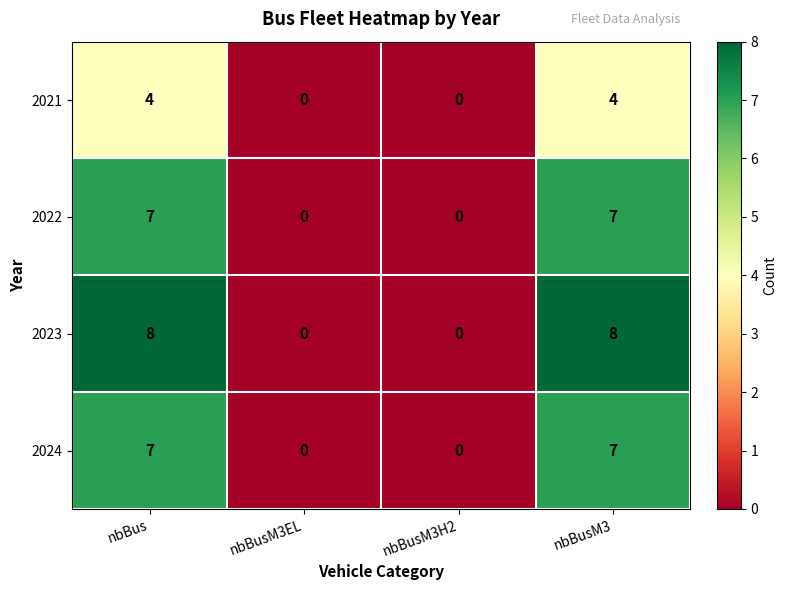

Between nbBus and nbBusM3EL, which series saw the biggest shift?

2023